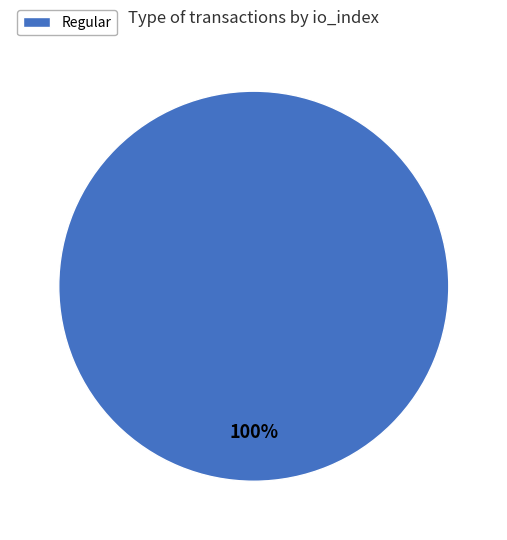

Does any single category account for the majority?

Yes